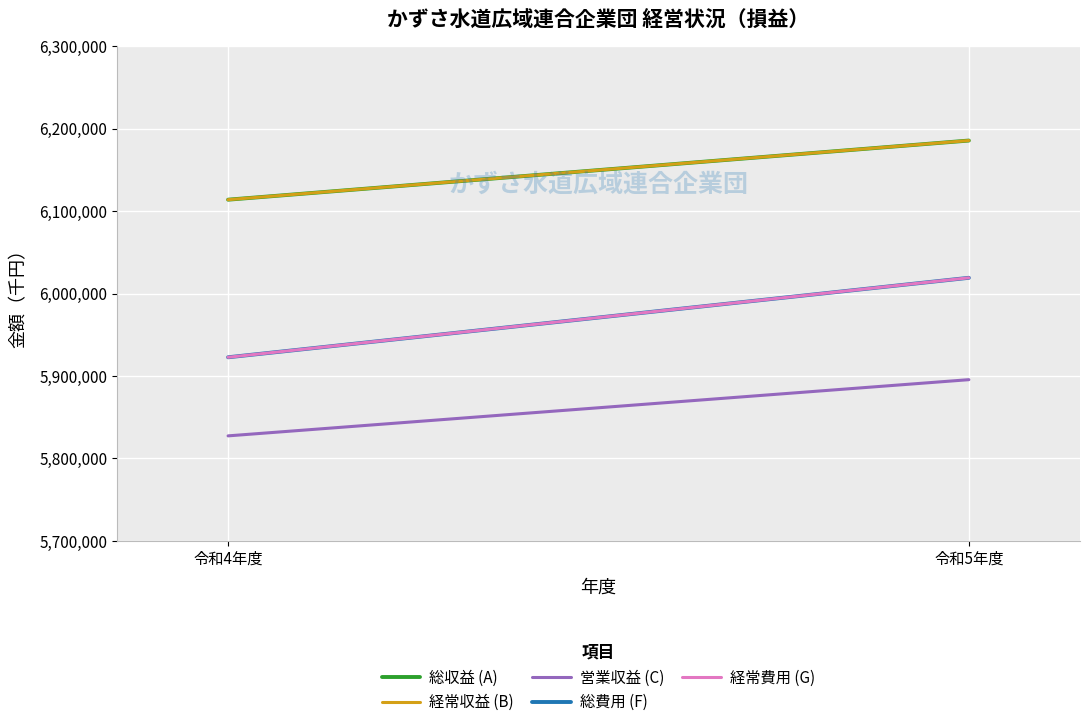

What is the difference between the maximum and minimum values in the 営業収益 (C) series?

68178